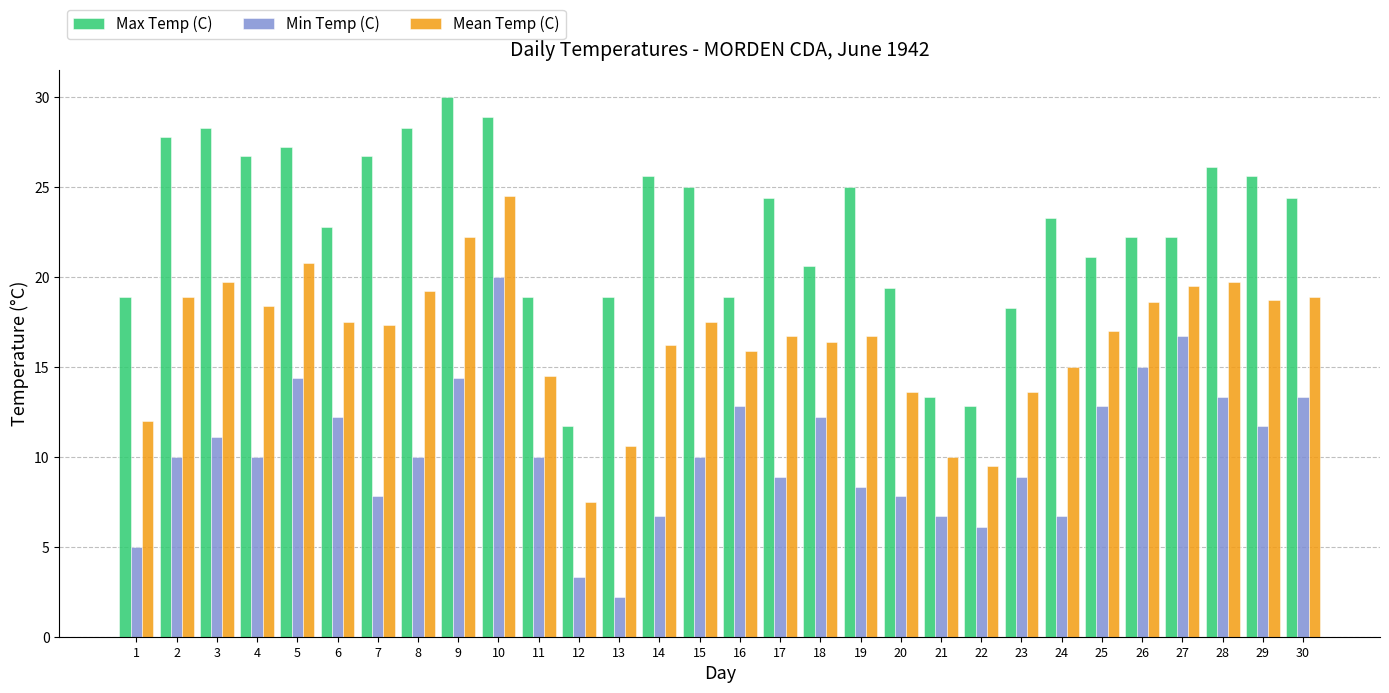

What is the maximum value for Max Temp (C)?

30.0